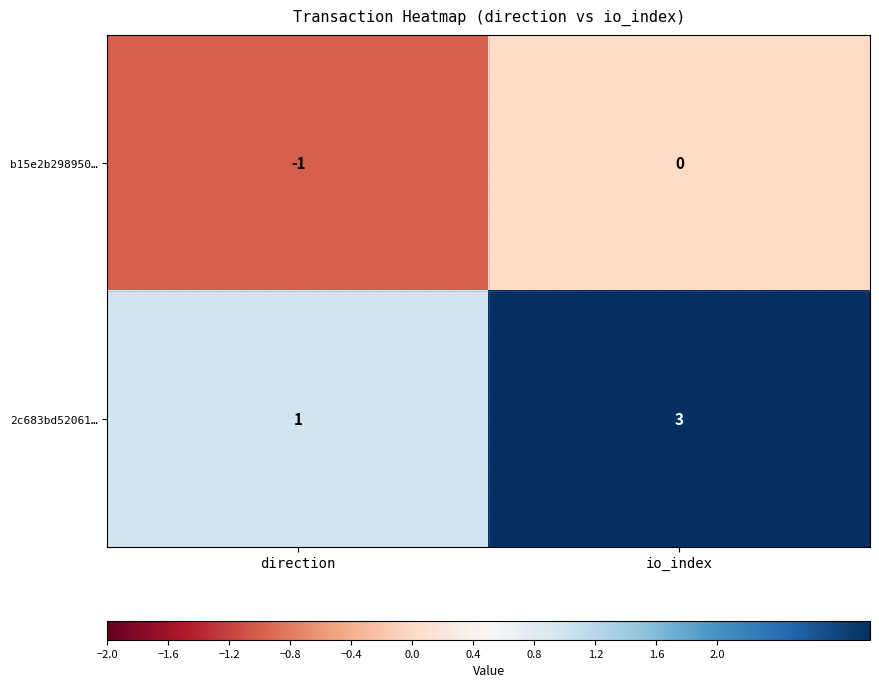

What is the sum of the 2c683bd52061… values at io_index and direction?

4